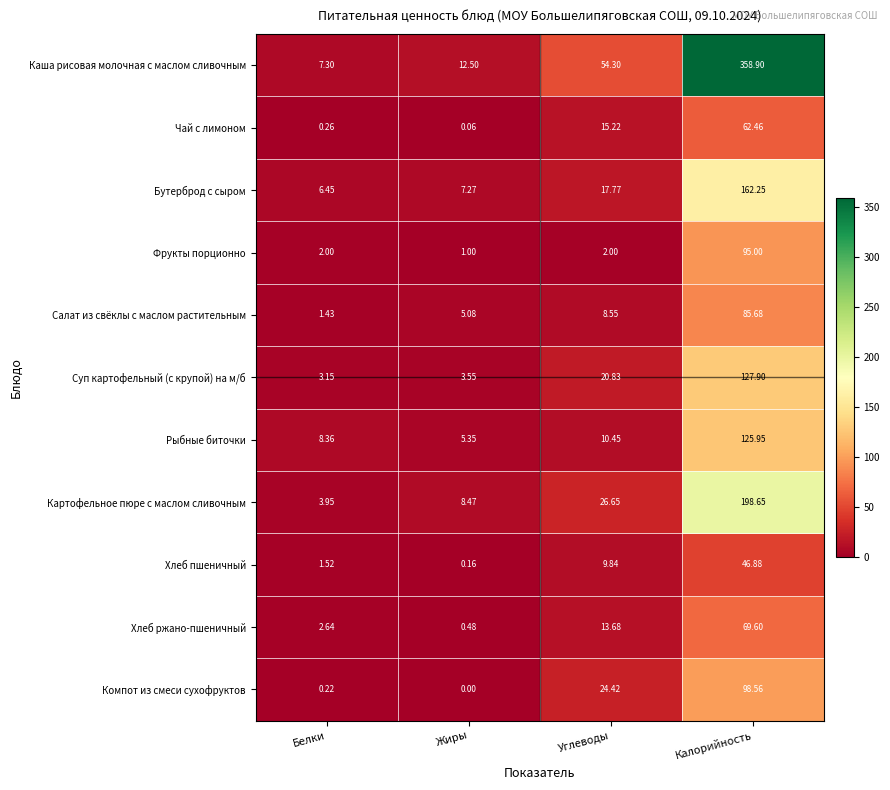

At how many categories does at least one series exceed 122?

1